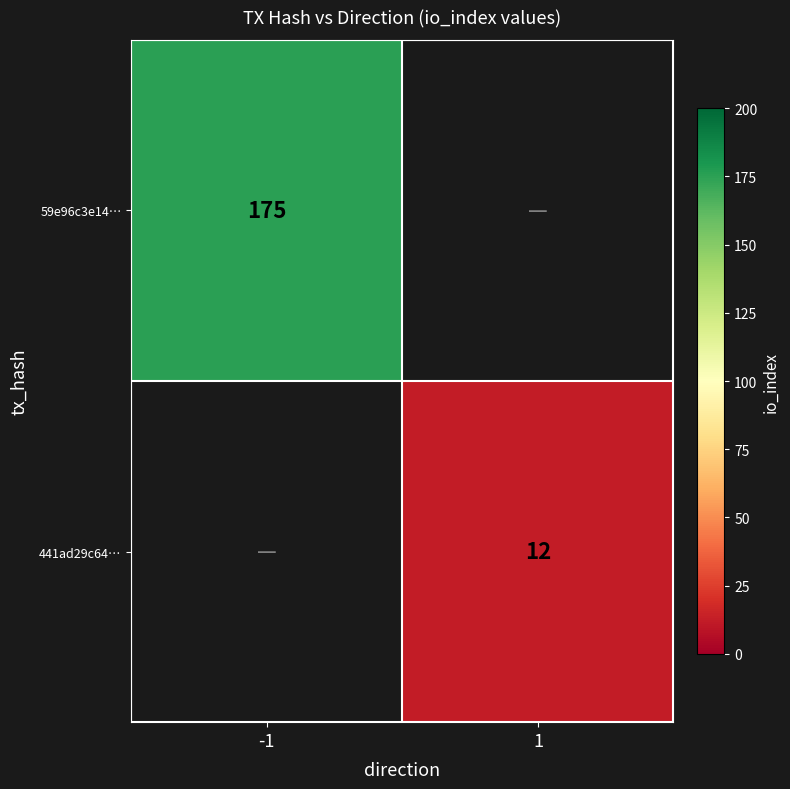

Is it true that 441ad29c64… equals 17 at 1?

False